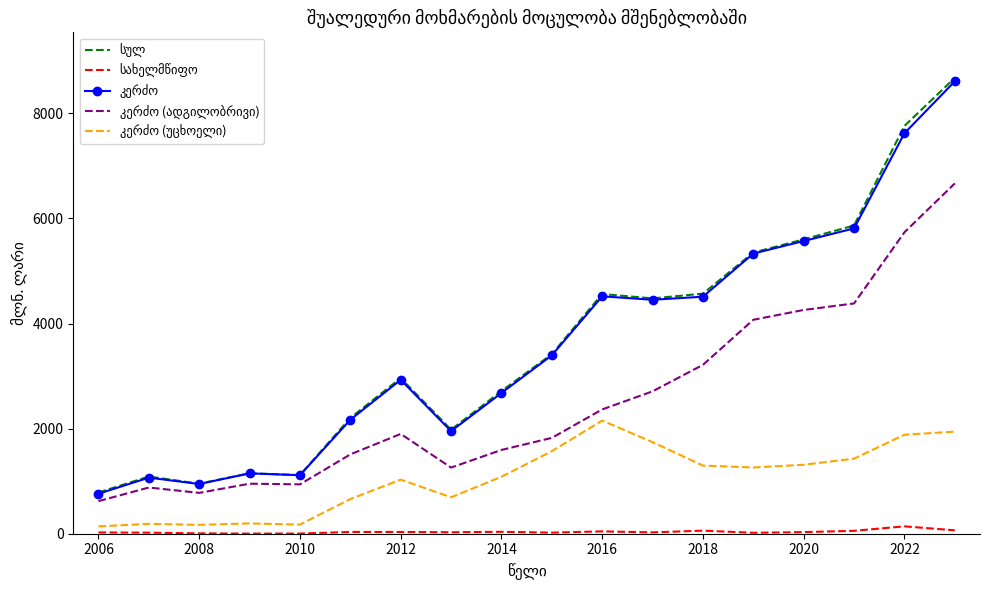

What is the greatest value displayed?

8673.9